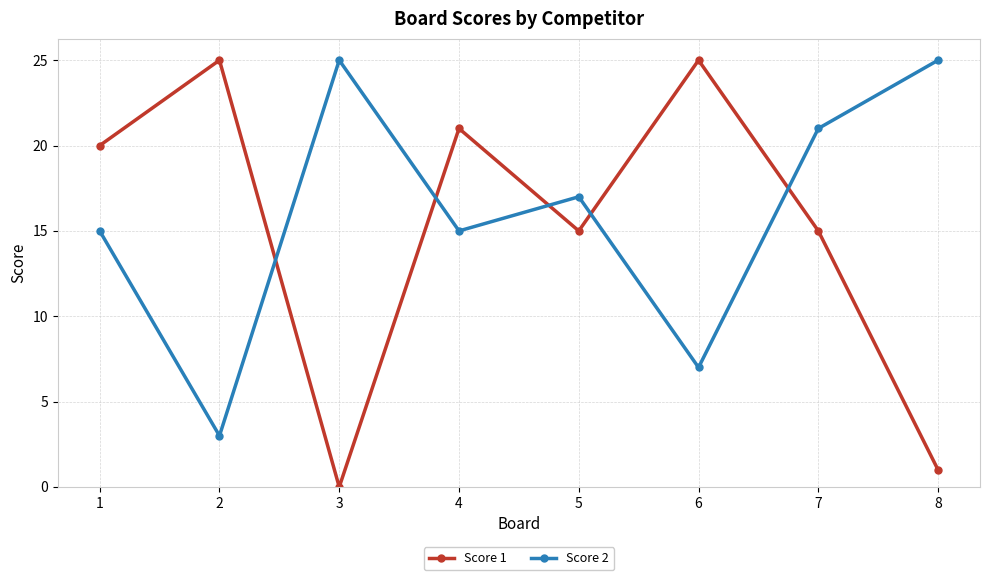

What is the value of the Score 1 point at the 5th from the left?

15